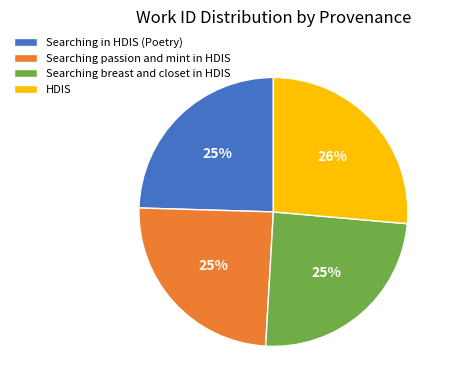

To the nearest percent, what is the average slice percentage?

25%